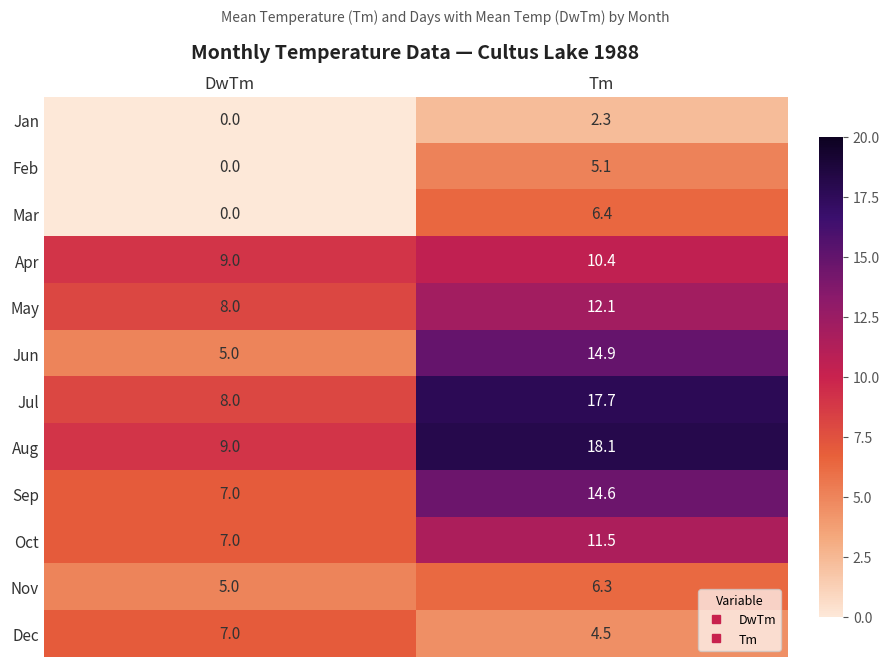

At which label is Dec closest to 5?

Tm